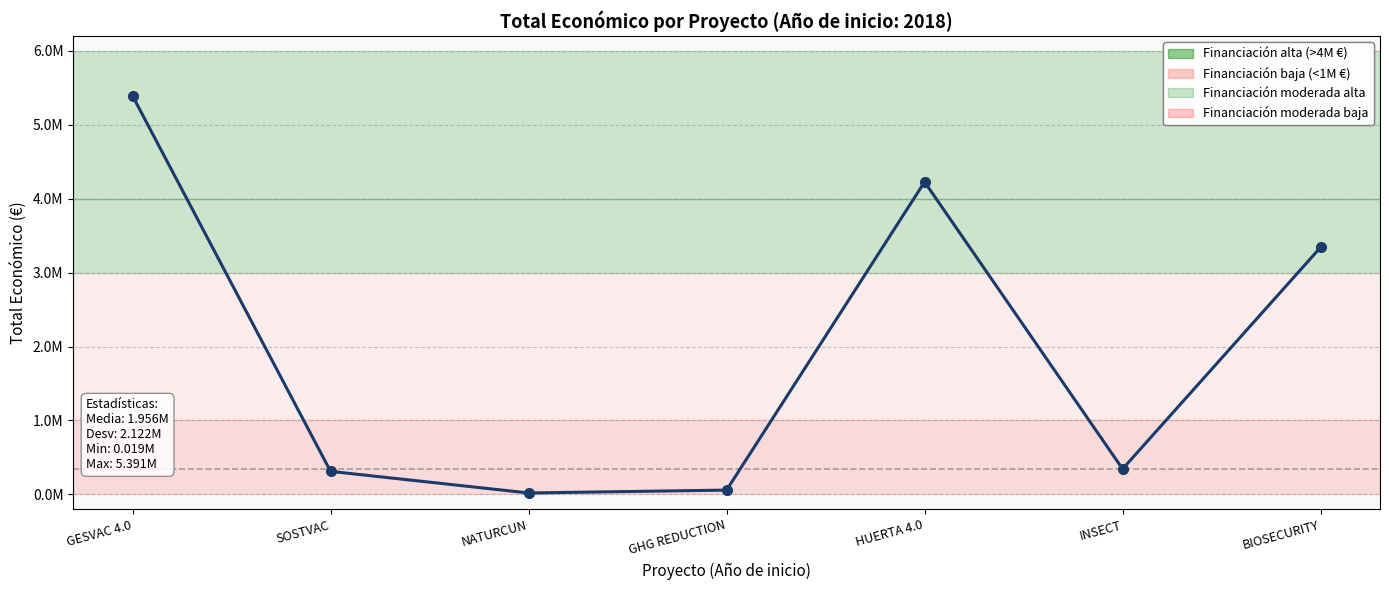

Where is the first local minimum?

NATURCUN